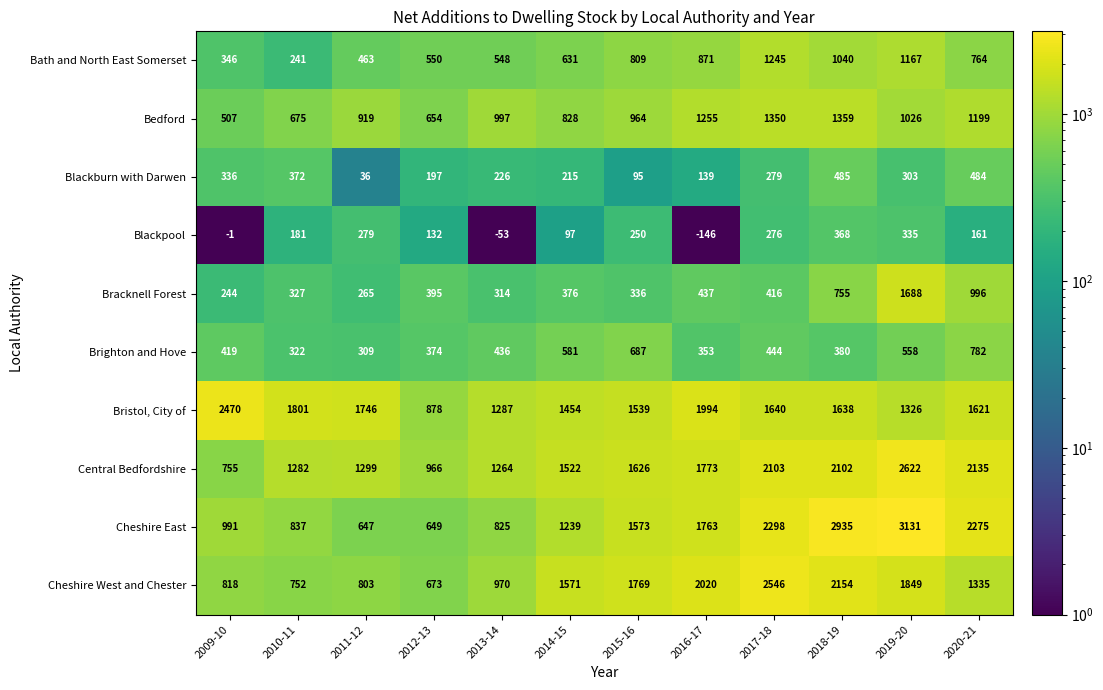

What is the difference between the maximum and minimum values in the Central Bedfordshire series?

1867